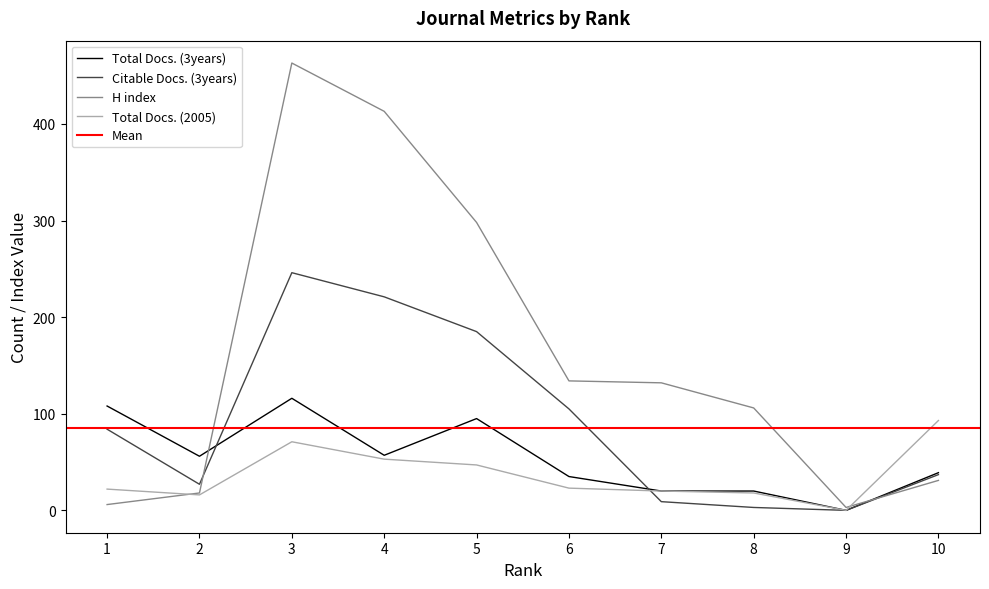

What is the maximum value for Total Docs. (2005)?

93